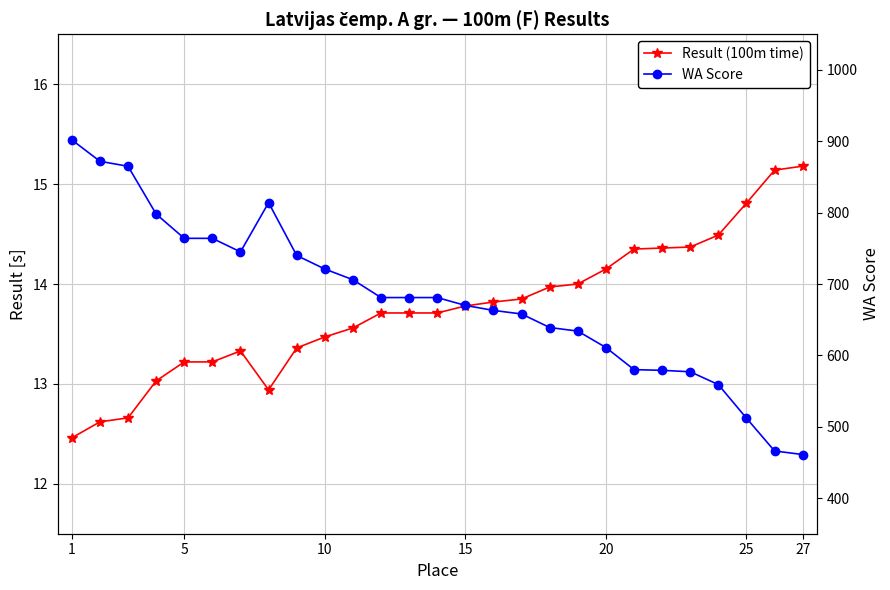

In Result (100m time), how many points are lower than both neighbors (excluding endpoints)?

1